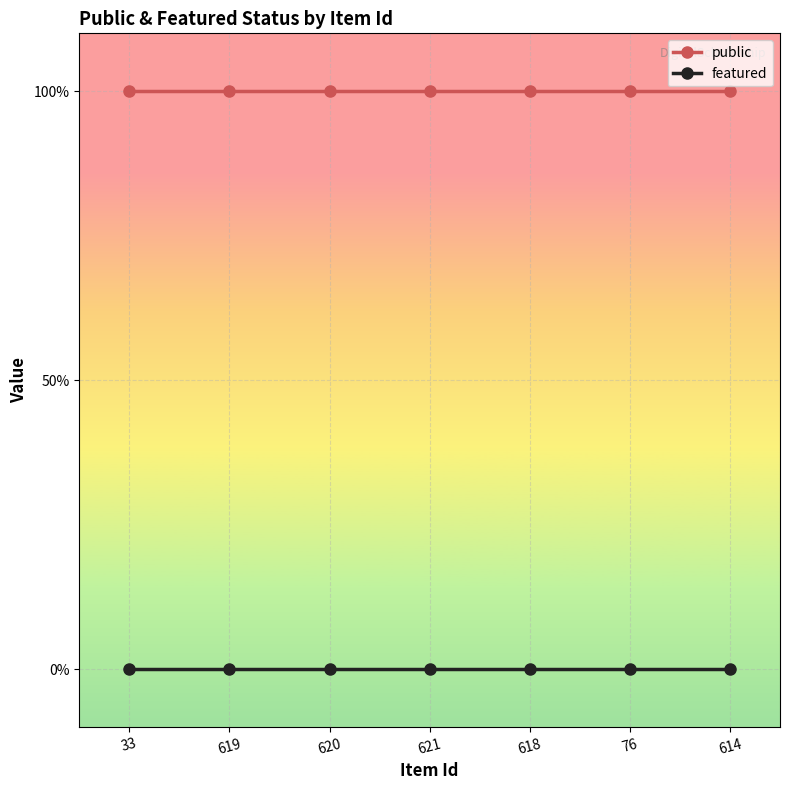

Does the chart have visible grid lines?

Yes